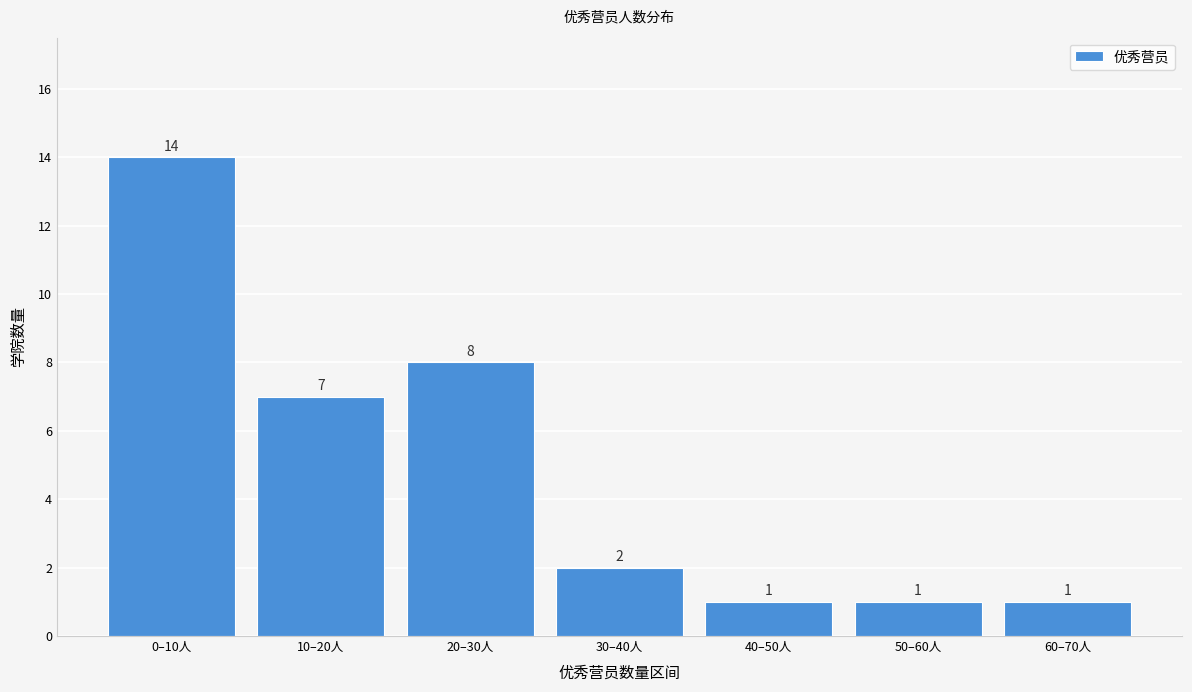

Reading left to right, extract all data points from this chart.

14	7	8	2	1	1	1